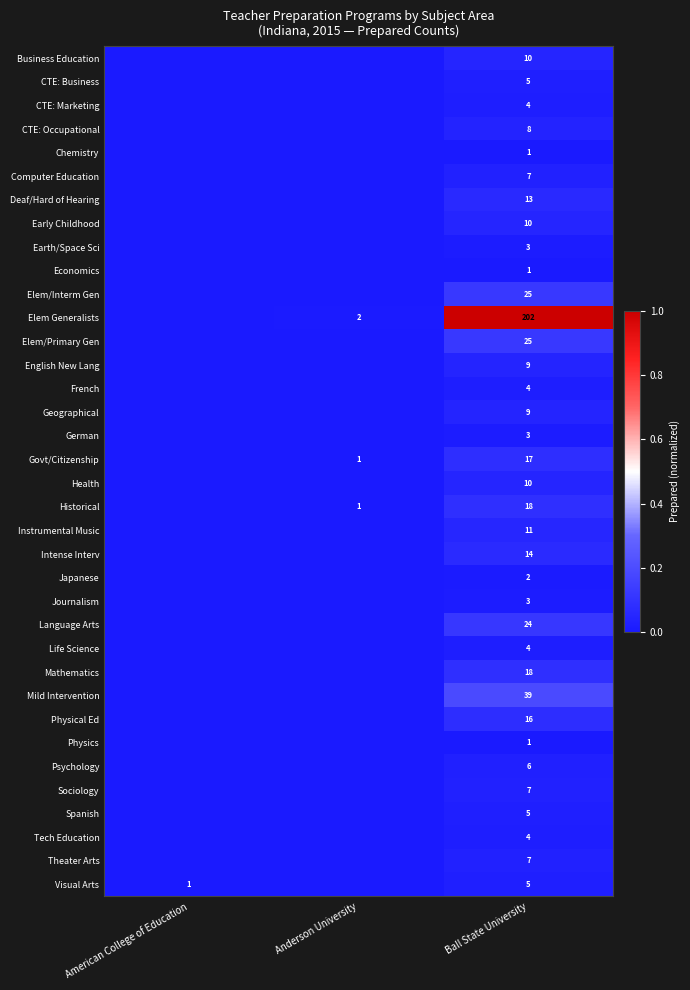

What is the total value across all series at Ball State University?

550